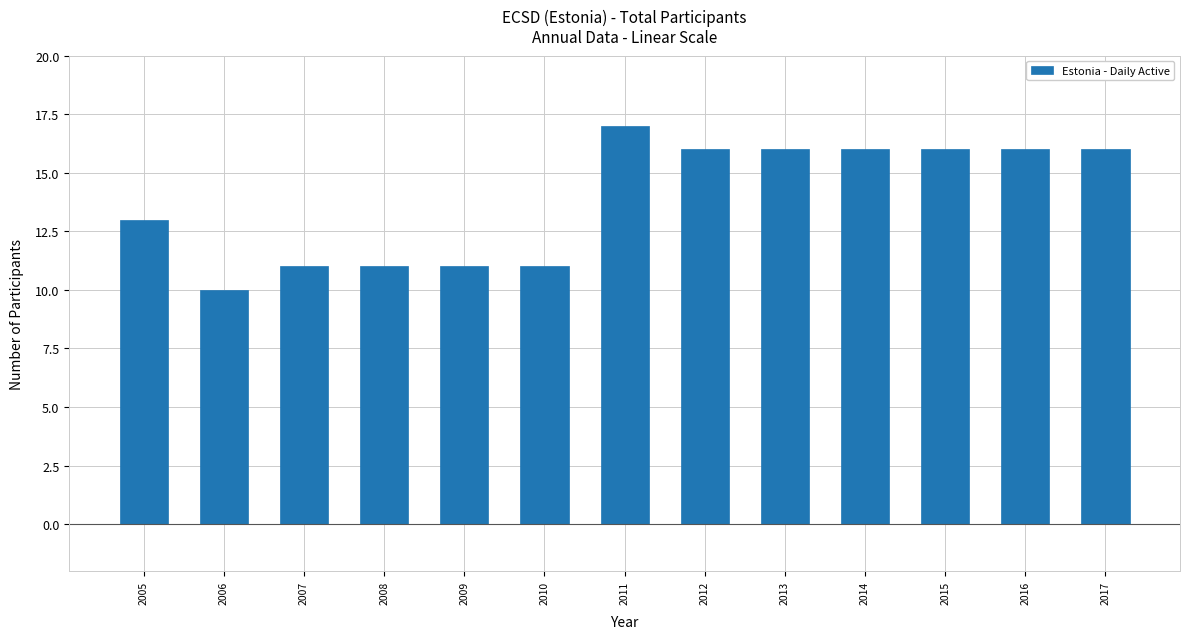

What is the maximum value shown in the chart?

17